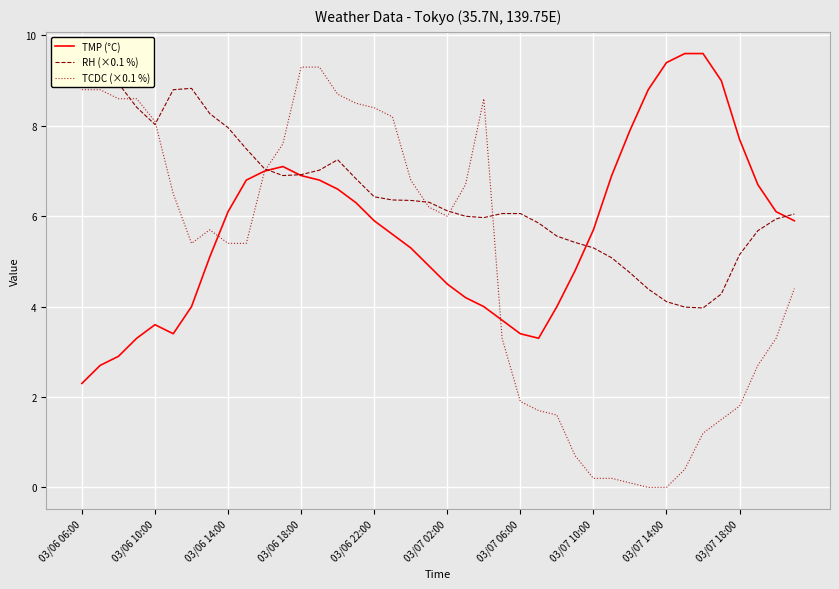

What are all the series names shown in the legend?

TMP (°C), RH (×0.1 %), TCDC (×0.1 %)